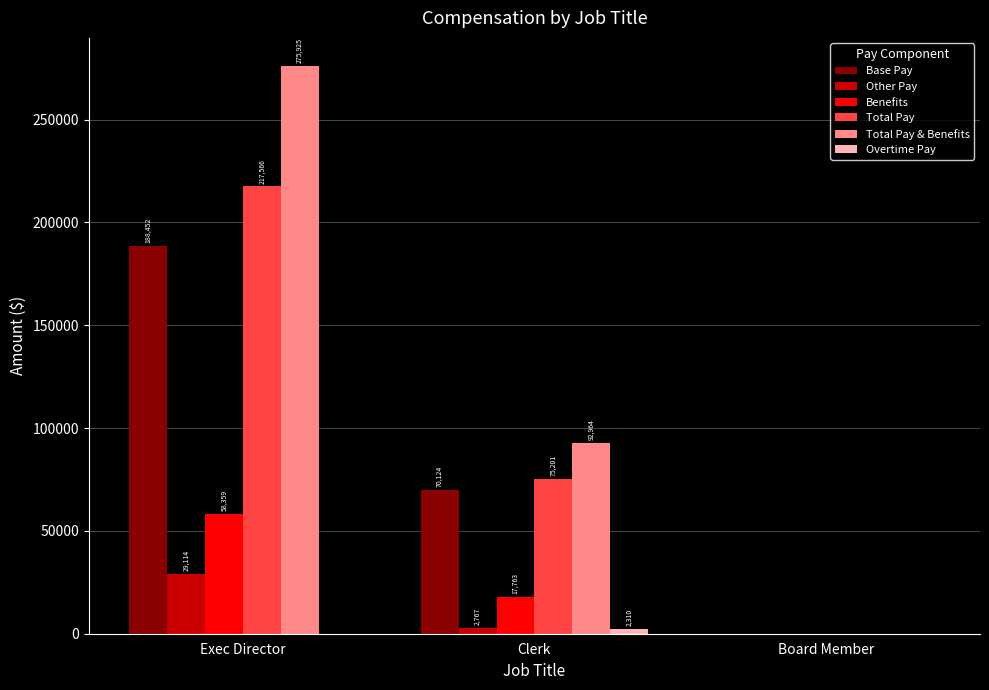

At which category is the sum across all series the highest?

Exec Director